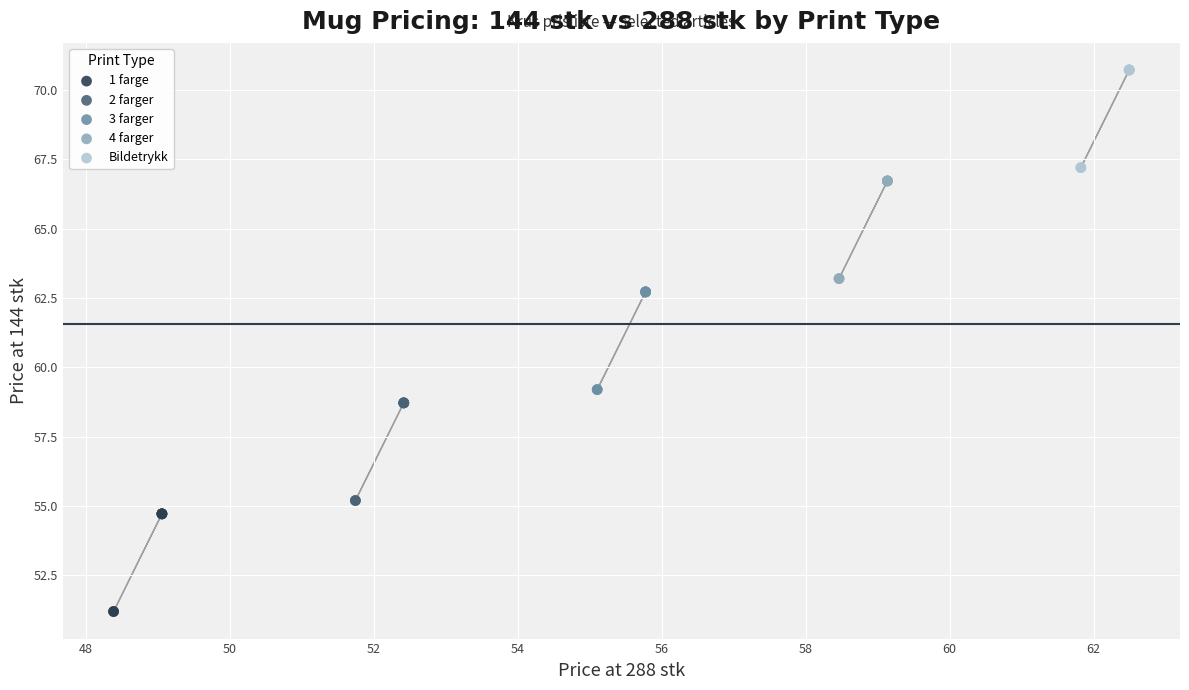

Which series reaches the minimum Y coordinate?

1 farge